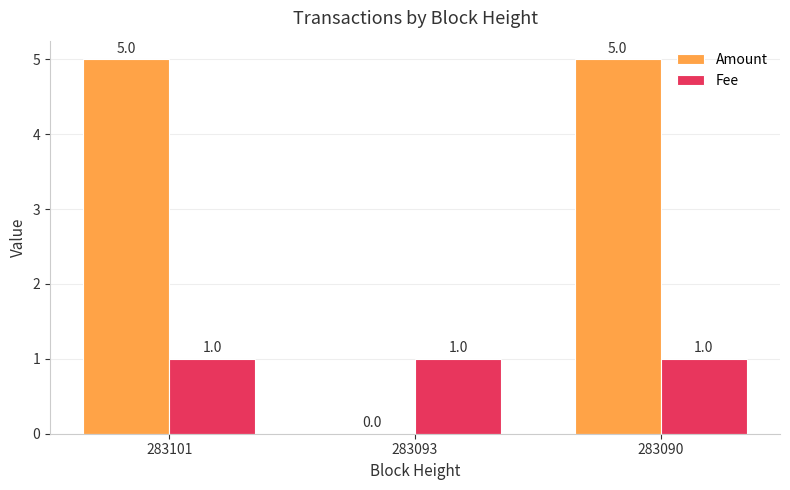

Which series has the largest total across all categories?

Amount